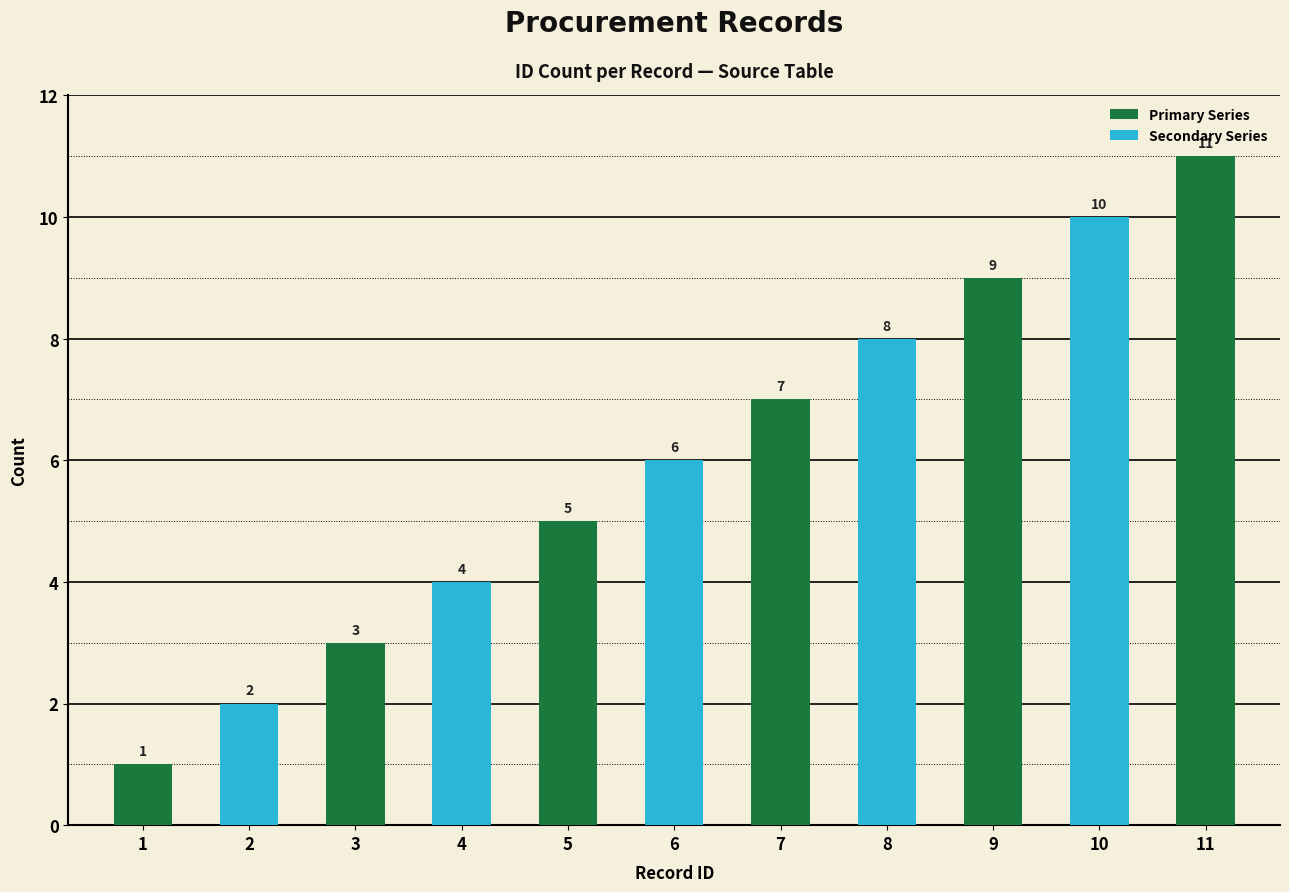

What is the difference between the maximum and minimum values?

10